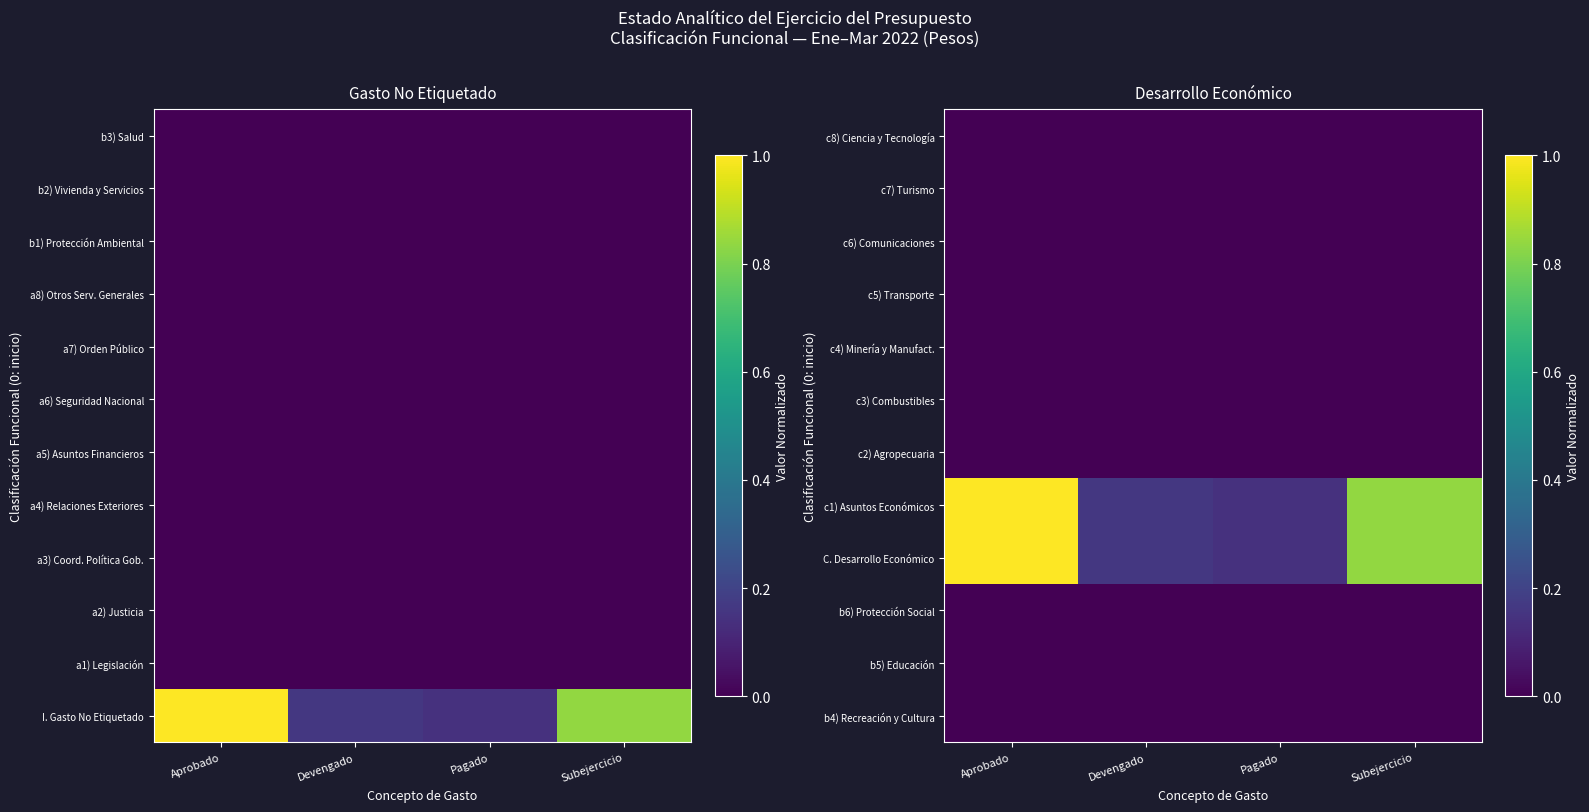

What is the spread (max minus min) of values at Pagado?

0.1